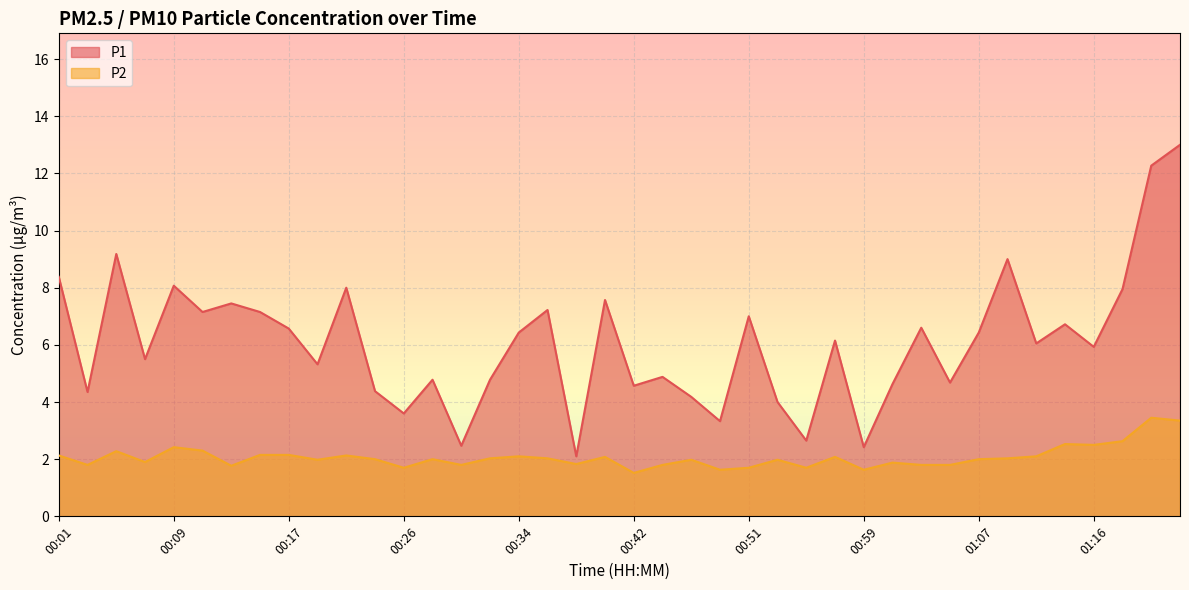

Reading left to right, extract all data points from this chart.

P1: 00:01=8.4	00:03=4.3	00:05=9.2	00:07=5.5	00:09=8.1	00:11=7.2	00:13=7.5	00:15=7.2	00:17=6.6	00:19=5.3	00:22=8.0	00:24=4.4	00:26=3.6	00:28=4.8	00:30=2.5	00:32=4.8	00:34=6.4	00:36=7.2	00:38=2.1	00:40=7.6	00:42=4.6	00:44=4.9	00:46=4.2	00:49=3.3	00:51=7.0	00:53=4.0	00:55=2.6	00:57=6.2	00:59=2.4	01:01=4.6	01:03=6.6	01:05=4.7	01:07=6.4	01:09=9.0	01:12=6.0	01:14=6.7	01:16=5.9	01:18=8.0	01:20=12.3	01:22=13.0
P2: 00:01=2.1	00:03=1.8	00:05=2.3	00:07=1.9	00:09=2.4	00:11=2.3	00:13=1.8	00:15=2.1	00:17=2.1	00:19=2.0	00:22=2.1	00:24=2.0	00:26=1.7	00:28=2.0	00:30=1.8	00:32=2.0	00:34=2.1	00:36=2.0	00:38=1.8	00:40=2.1	00:42=1.5	00:44=1.8	00:46=2.0	00:49=1.6	00:51=1.7	00:53=2.0	00:55=1.7	00:57=2.1	00:59=1.6	01:01=1.9	01:03=1.8	01:05=1.8	01:07=2.0	01:09=2.0	01:12=2.1	01:14=2.5	01:16=2.5	01:18=2.6	01:20=3.5	01:22=3.4